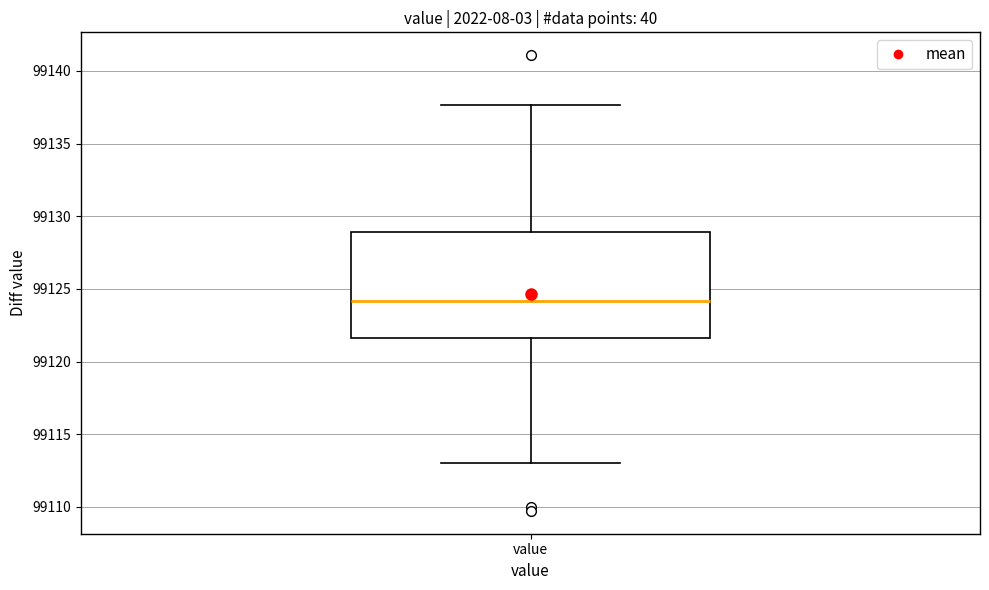

Transcribe this box plot: give where the median line is, the range the box spans, and where the two whiskers end, as read against the y-axis. The values are not printed on the chart, so give them approximately, as read against the axis.

median 99124.0, box 99121.5 to 99129.0, whiskers 99113.0 to 99137.5